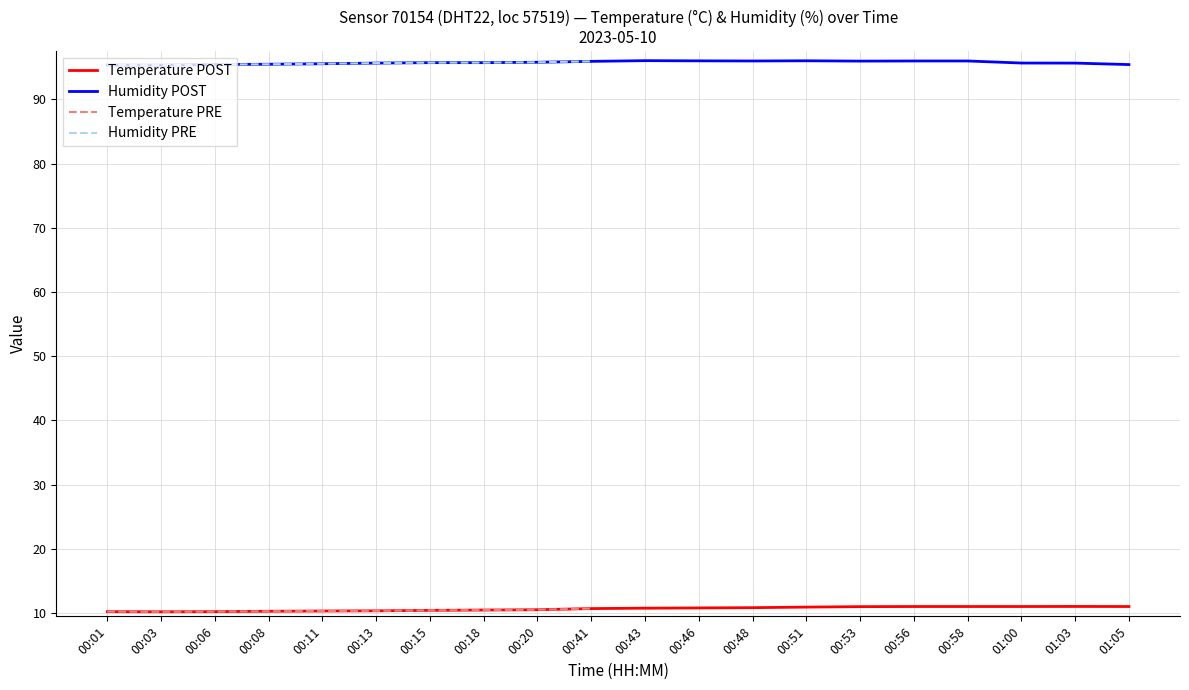

Where does the humidity series first go above 95?

00:01